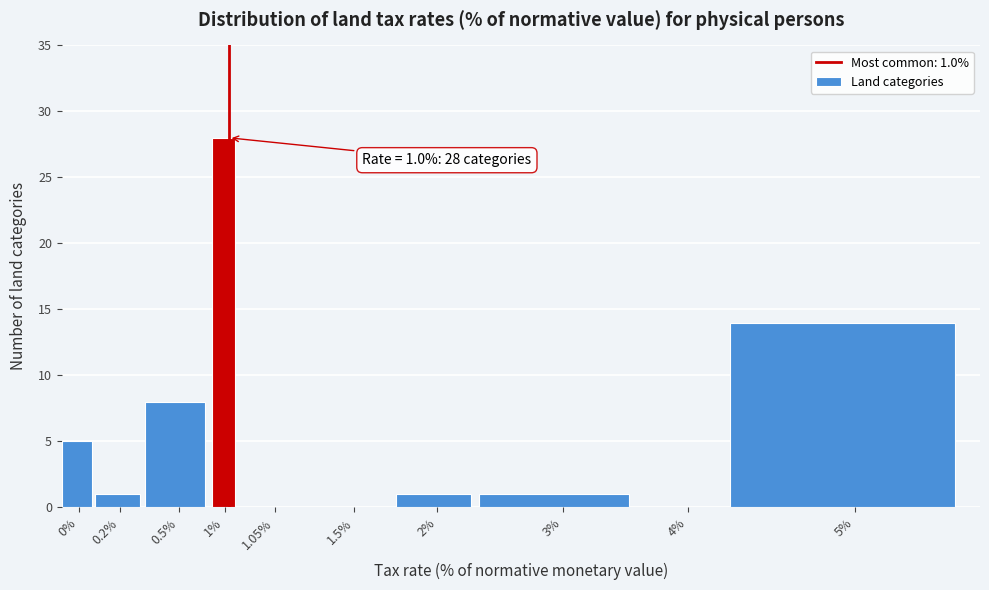

Reading right to left, list all the values displayed in this chart.

5%=14	4%=0	3%=1	2%=1	1.5%=0	1.05%=0	1%=28	0.5%=8	0.2%=1	0%=5